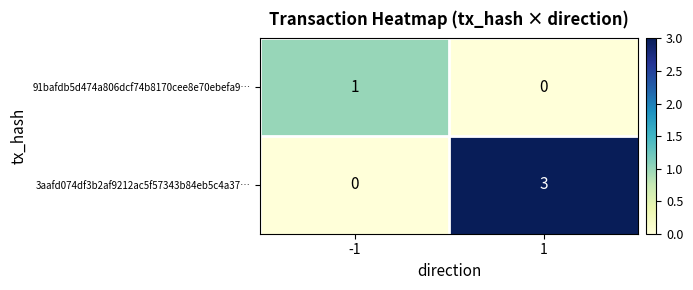

Which series changed the most between -1 and 1?

3aafd074df3b2af9212ac5f57343b84eb5c4a37…